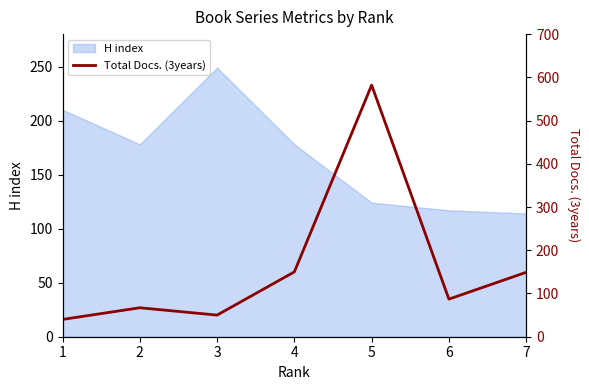

At which category does the chart reach its minimum across all series?

1